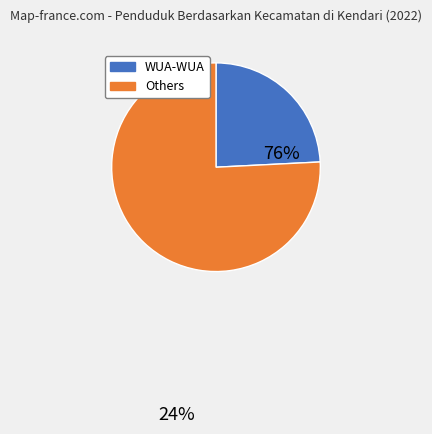

Does any single category account for the majority?

Yes